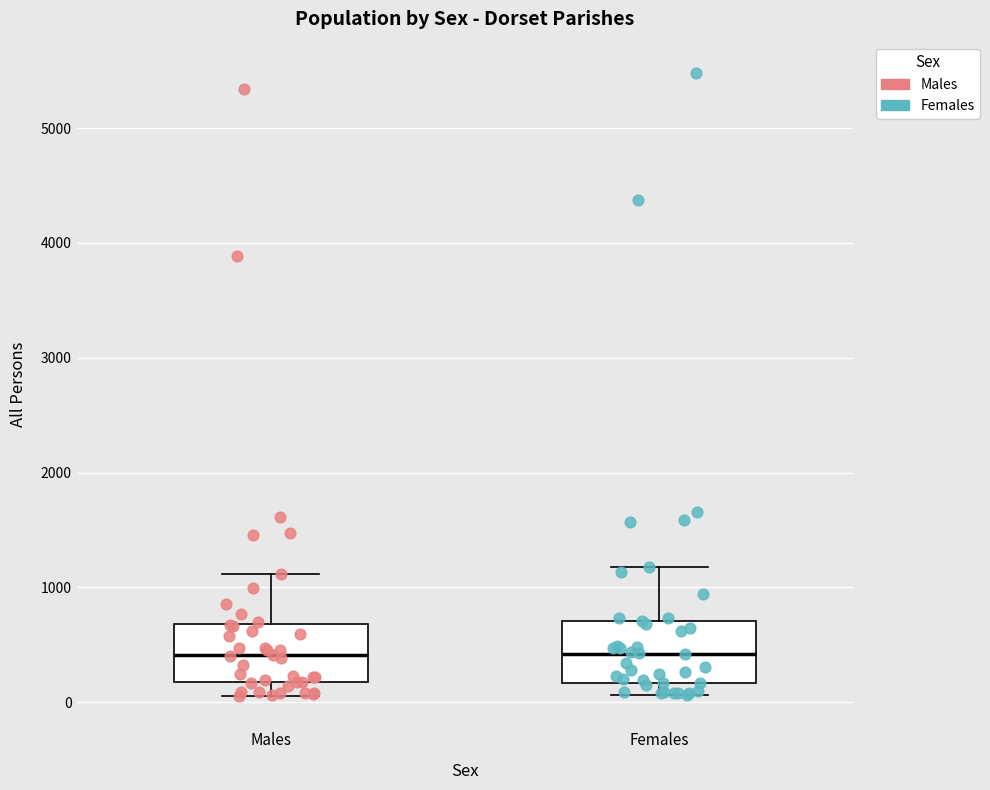

Reading left to right, read every box against the y-axis: the position of its median line, the range the box covers, and the ends of its whiskers. The values are not printed on the chart, so give them approximately, as read against the axis.

Males: median 400, box 200 to 700, whiskers 100 to 1100
Females: median 400, box 200 to 700, whiskers 100 to 1200